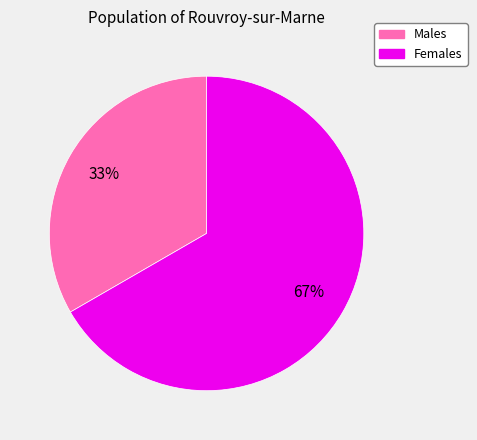

What percentage is the Females slice, to the nearest percent?

67%